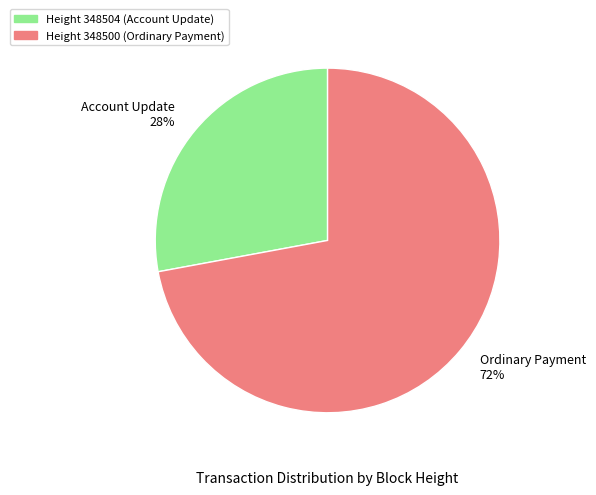

Which category has the smallest portion of the pie?

Account Update 28%